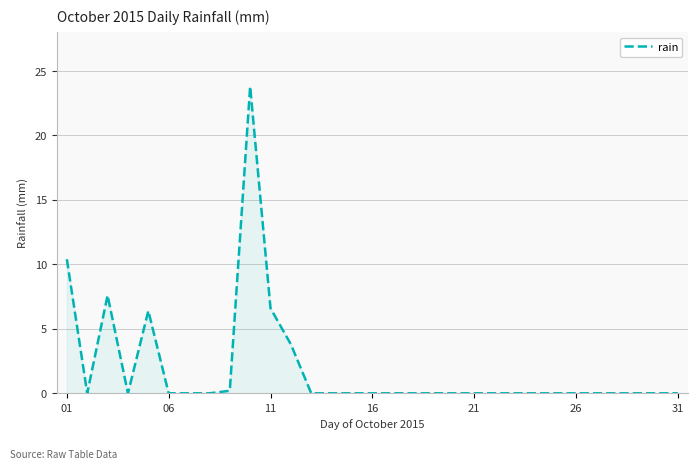

What is the maximum value shown in the chart?

23.8